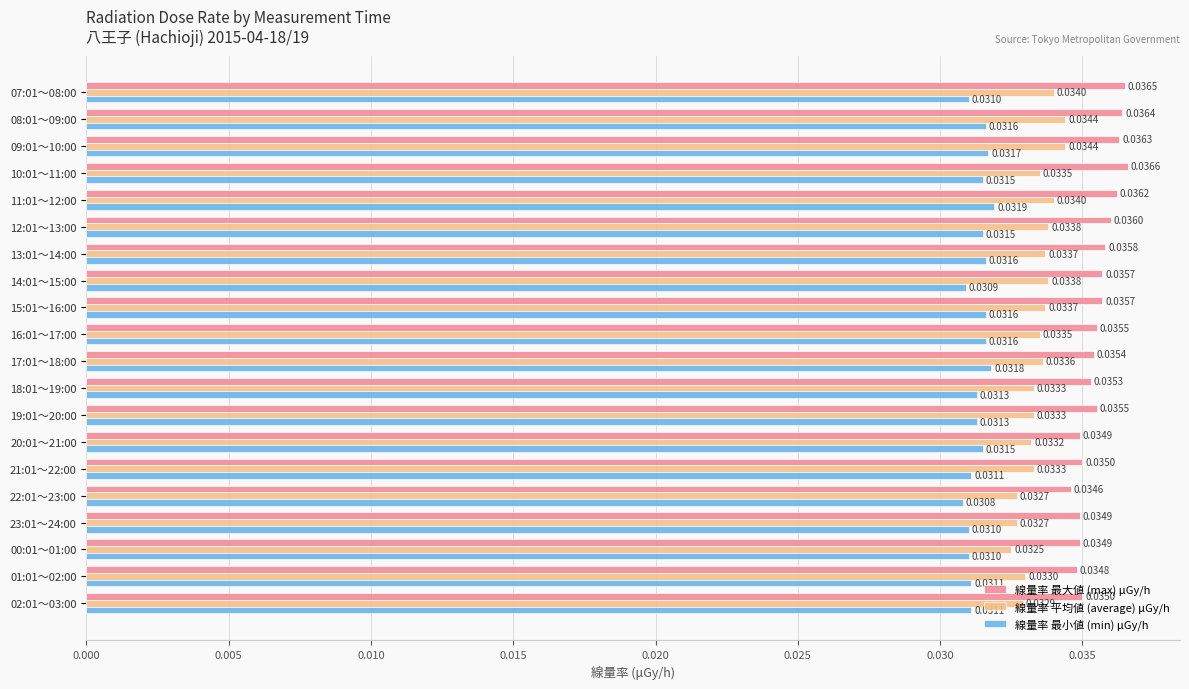

Between 11:01～12:00 and 20:01～21:00, which series saw the biggest shift?

線量率 最大値 (max) μGy/h